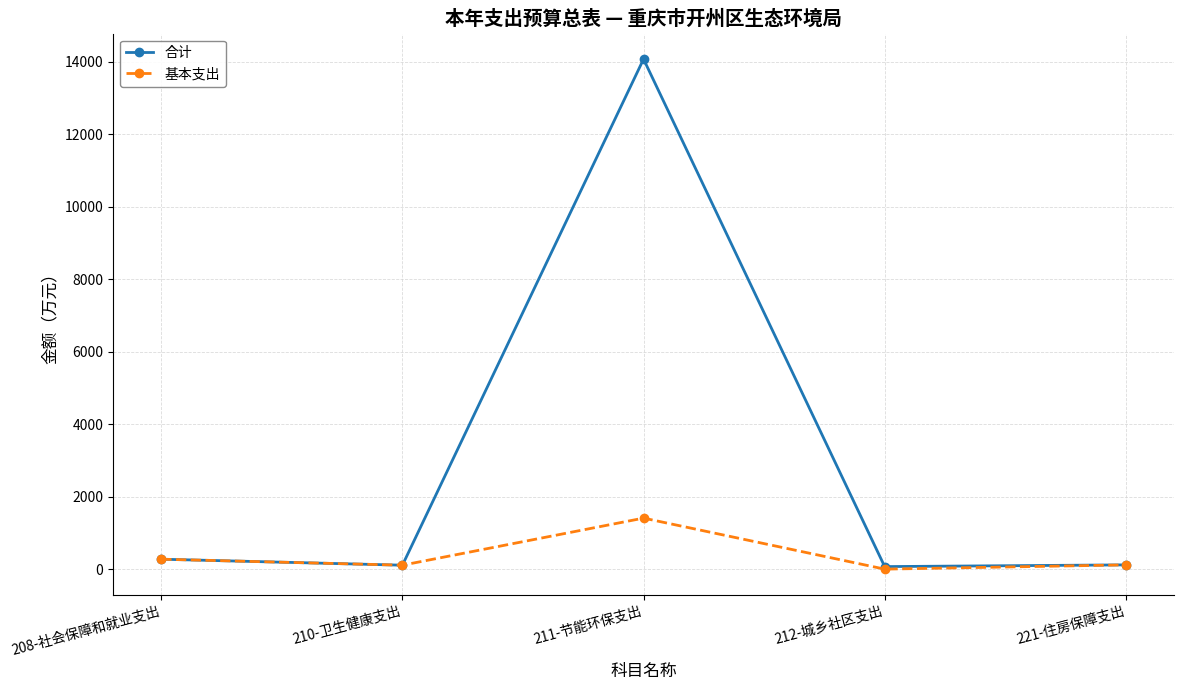

List the series in order of their peak value, highest first.

合计, 基本支出